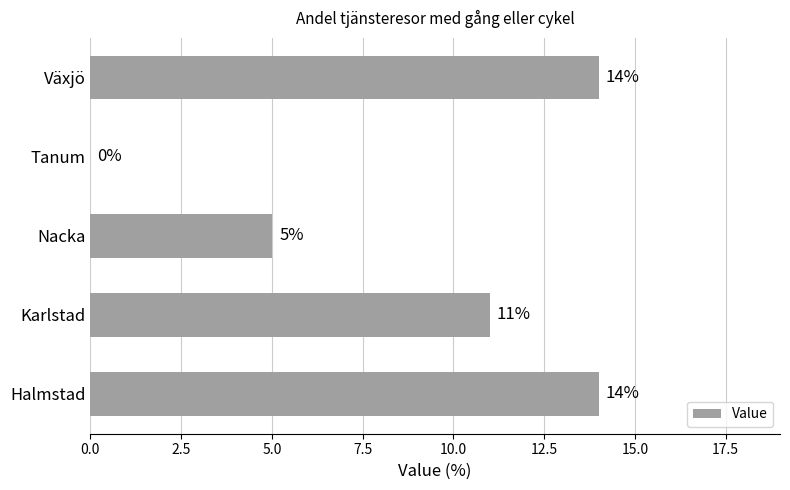

What is the ratio of the value at Karlstad to the value at Nacka?

2.2